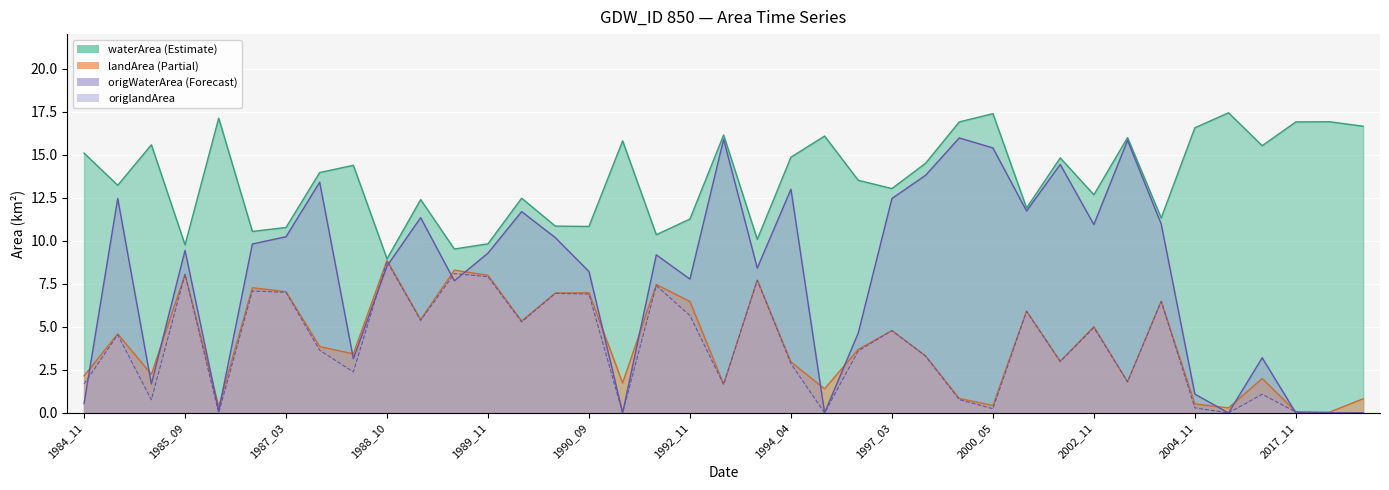

True or false: landArea and origWaterArea cross at least once.

True